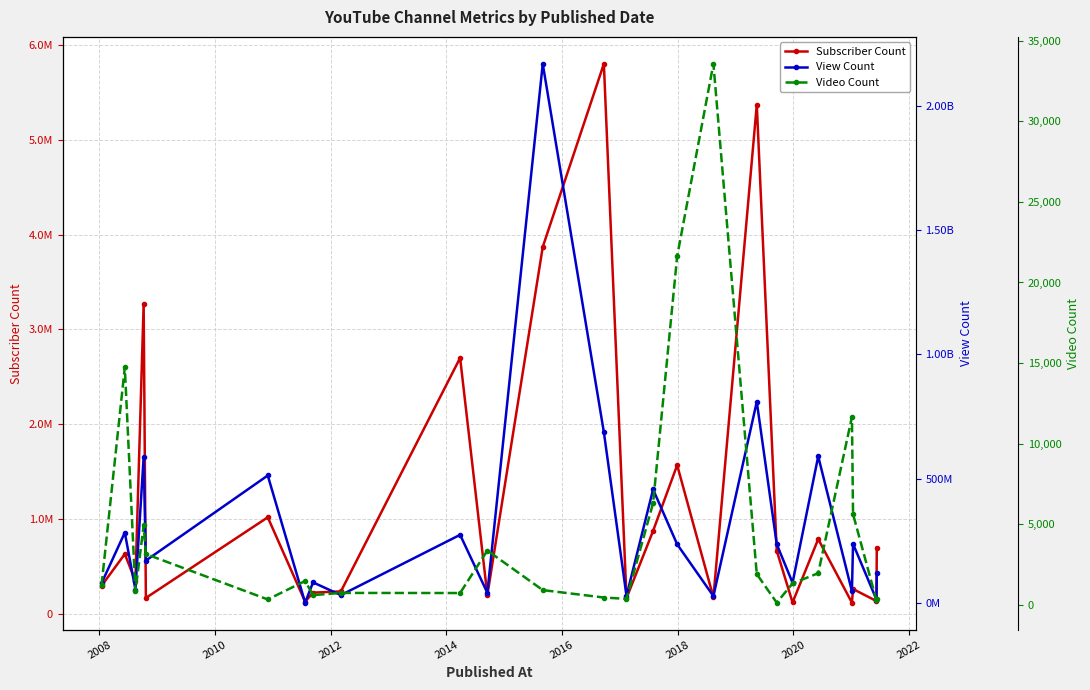

True or false: Subscriber Count and Video Count cross at least once.

False